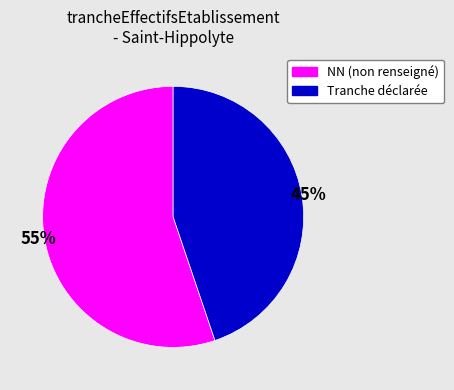

Combined, do Tranche déclarée and NN (non renseigné) account for over 50%?

Yes